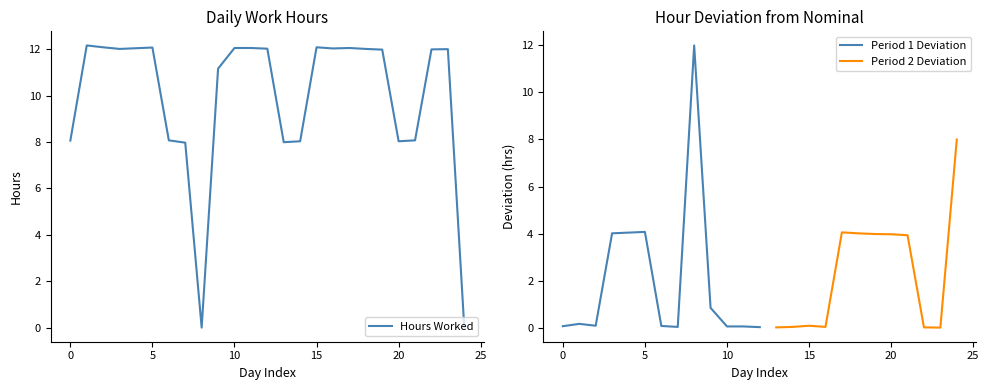

How many positive values are there?

23